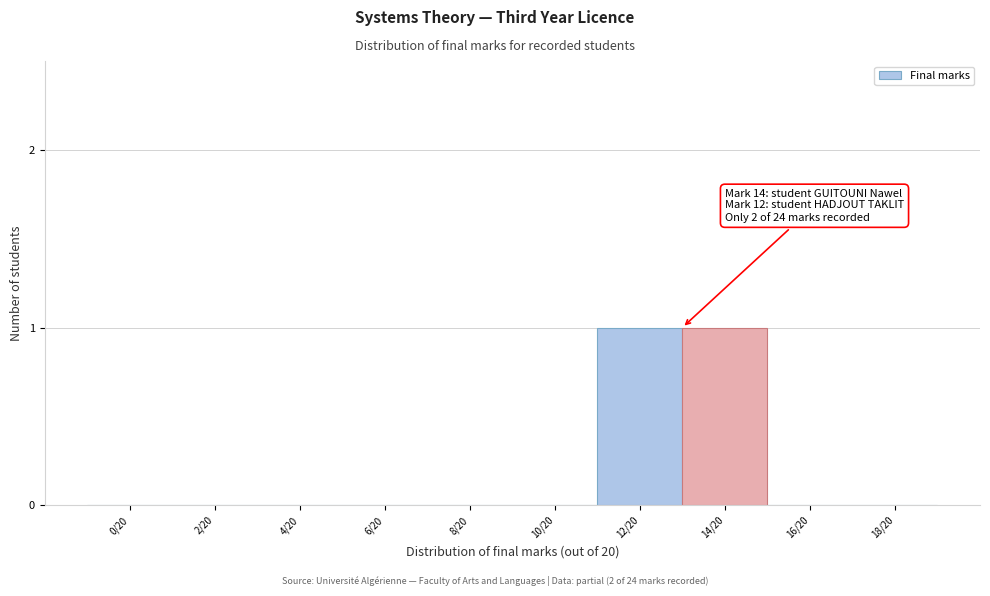

Reading right to left, list all the values displayed in this chart.

18/20=0	16/20=0	14/20=1	12/20=1	10/20=0	8/20=0	6/20=0	4/20=0	2/20=0	0/20=0